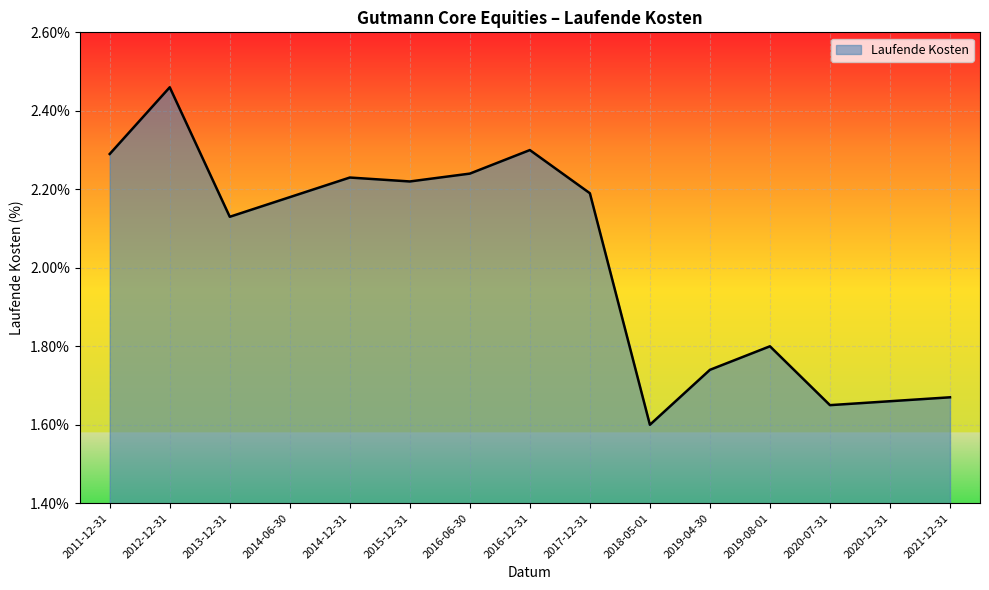

Which label corresponds to the largest value in the chart?

2012-12-31